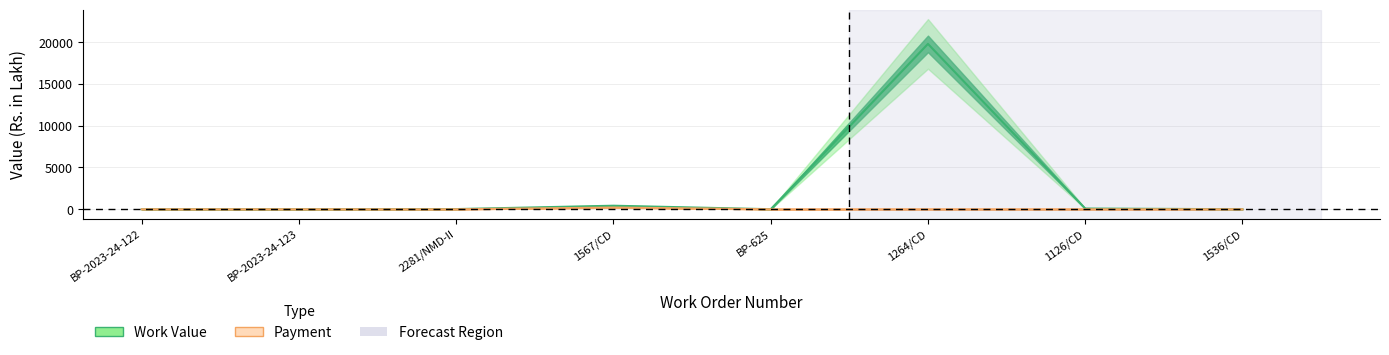

How many lines are shown in the chart?

2